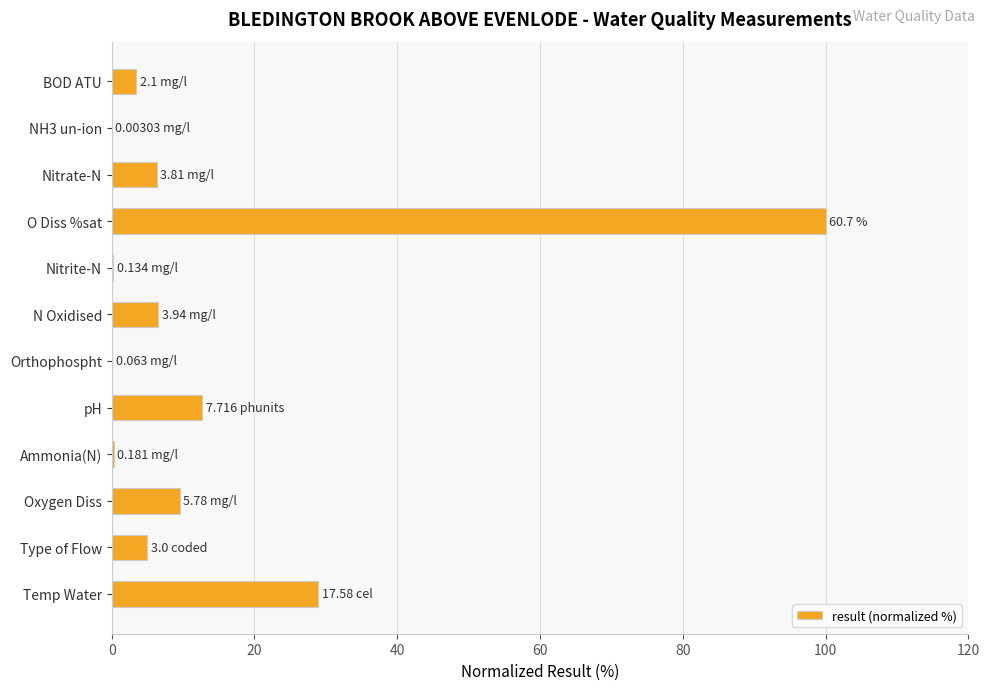

What is the sum of the values at pH and Temp Water?

41.7